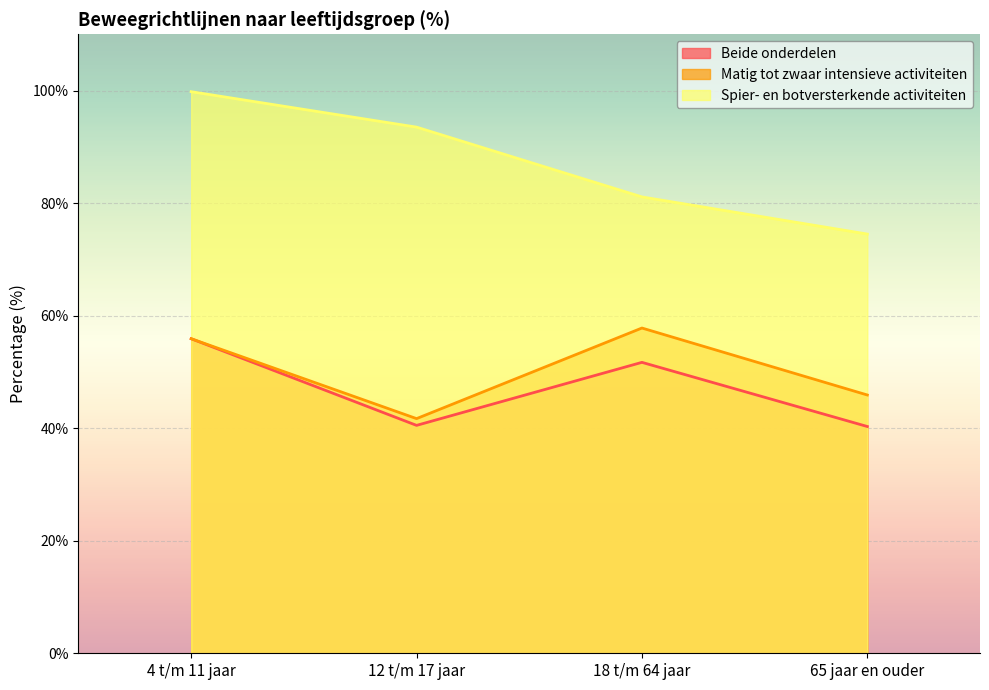

True or false: Spier- en botversterkende activiteiten and Beide onderdelen intersect in this chart.

False